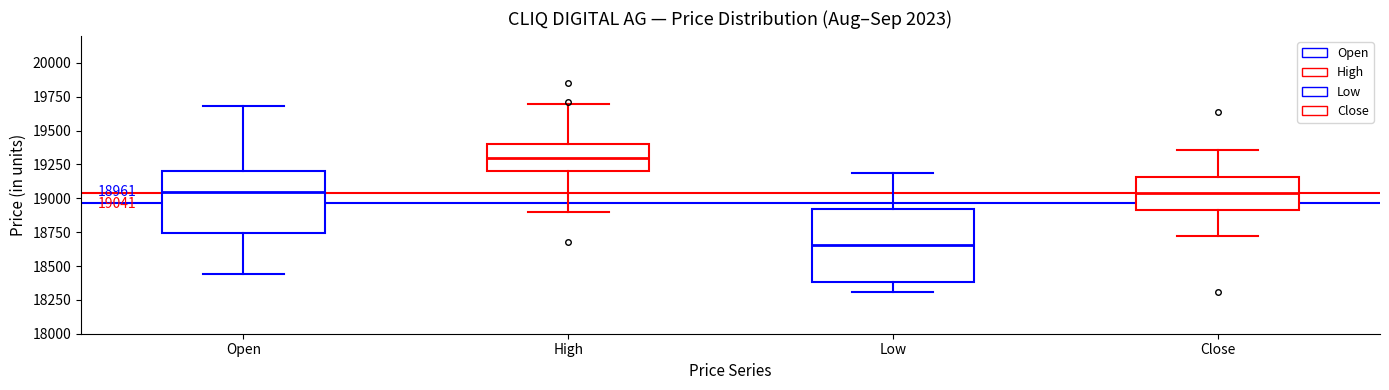

Comparing the boxes themselves (not the whiskers), which one is the tallest?

Low